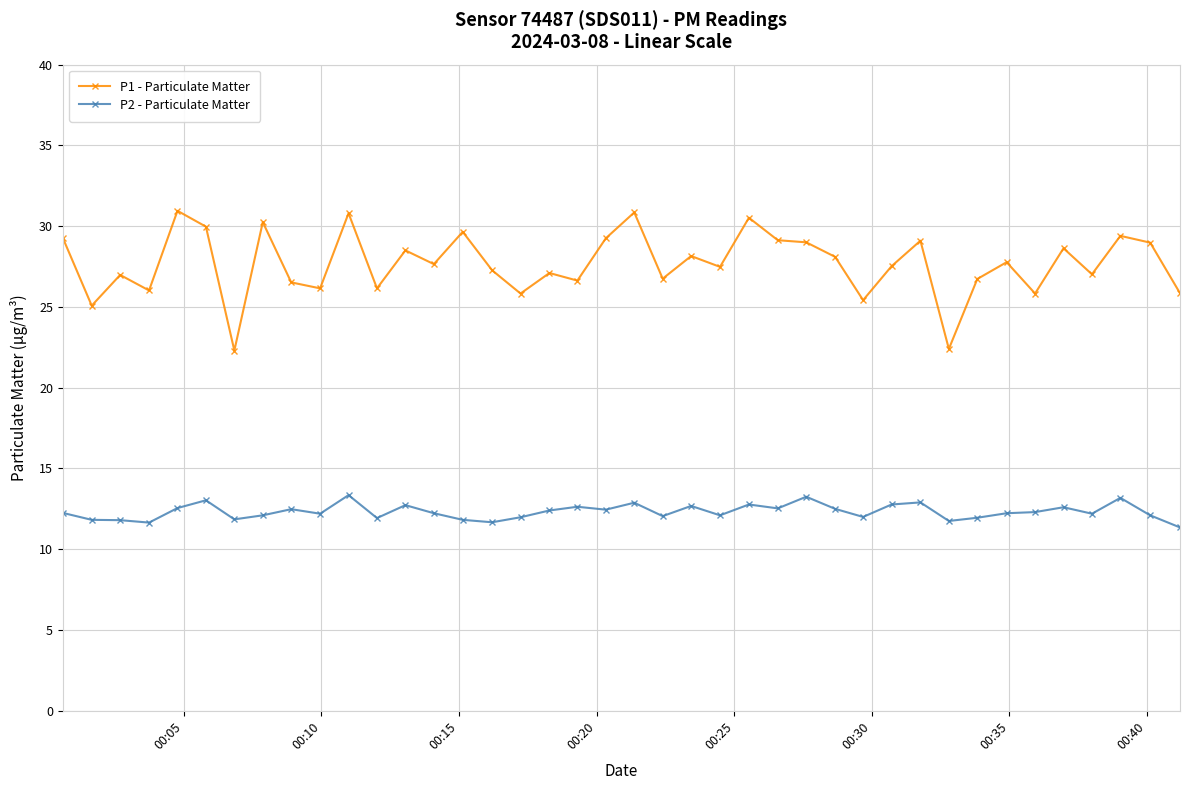

Which series has the largest range (max minus min)?

P1 - Particulate Matter